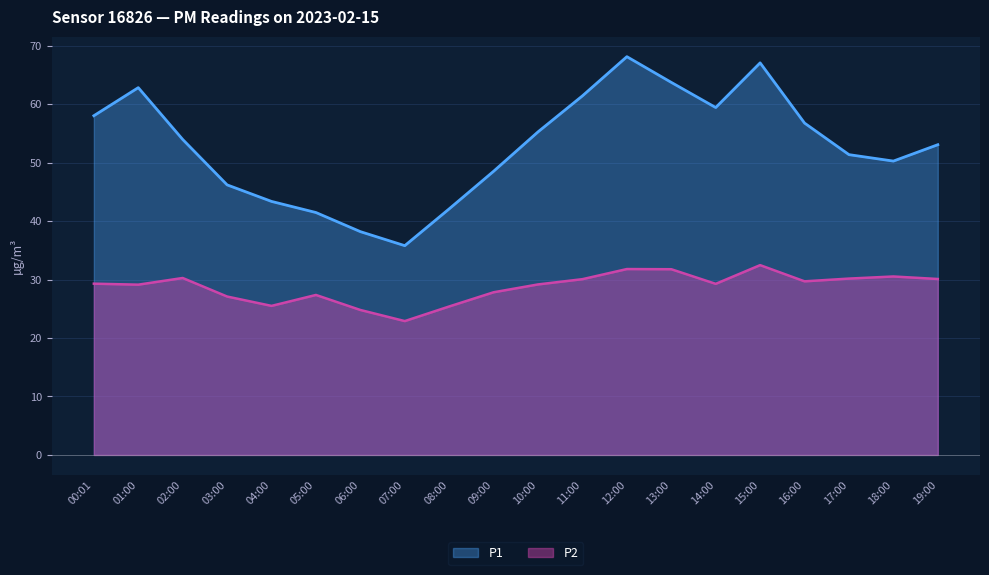

How many values in the P2 series are below 29?

7